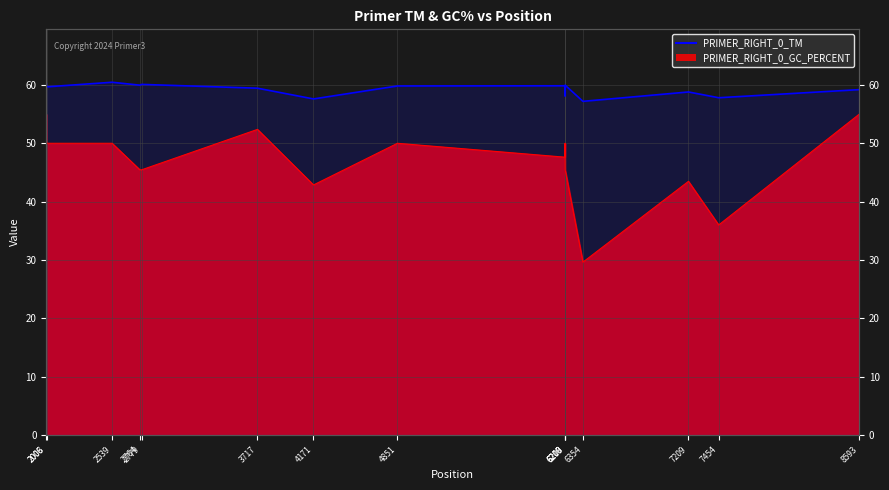

The value at 2764 is 97.9. True or false?

False